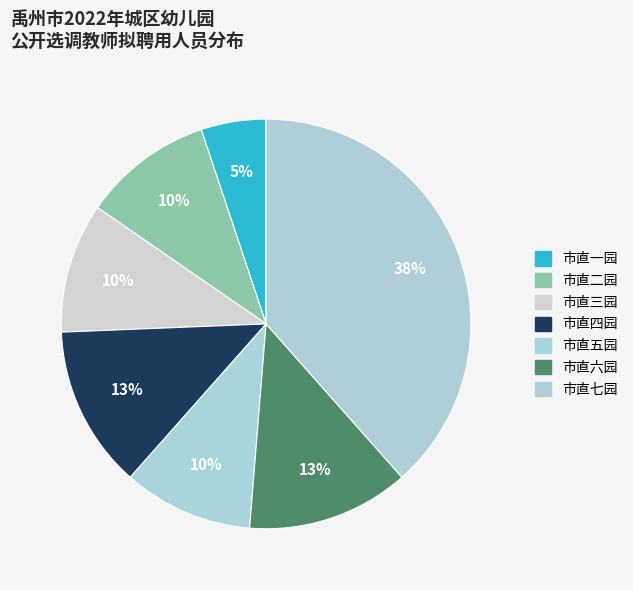

Count the number of slices in the pie.

7